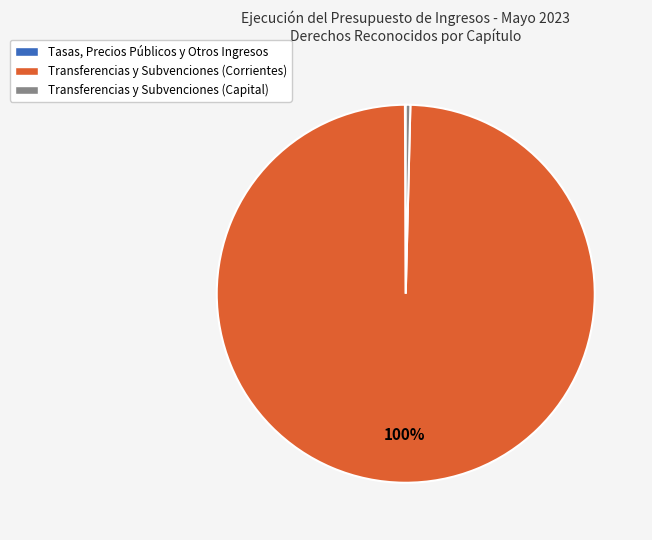

Which slice represents more than half of the pie?

Transferencias y Subvenciones (Corrientes)